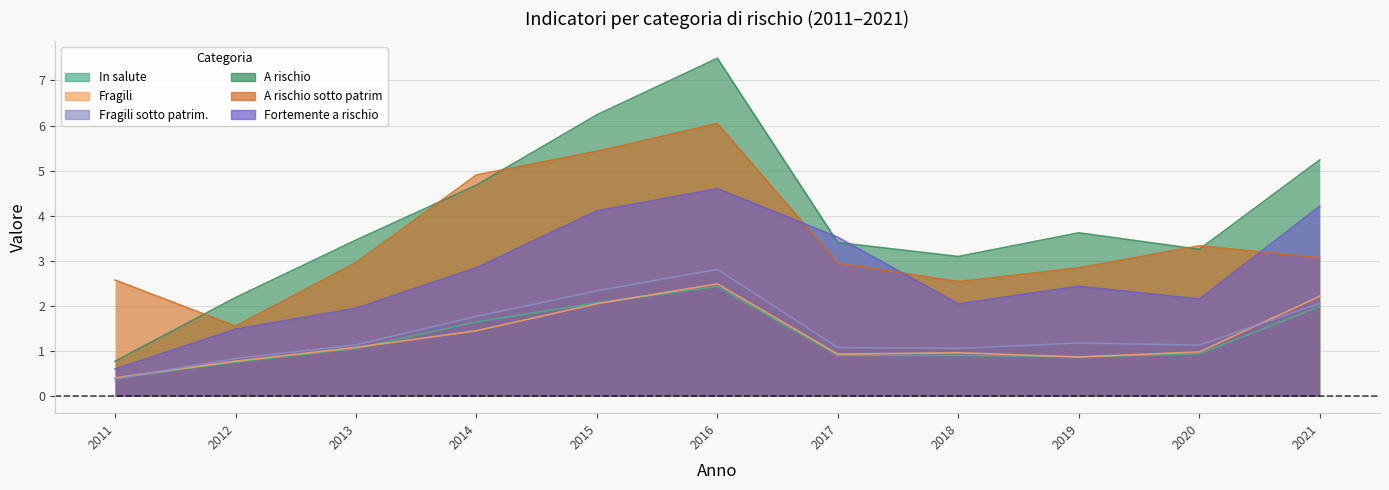

At which category is the sum across all series the highest?

2016